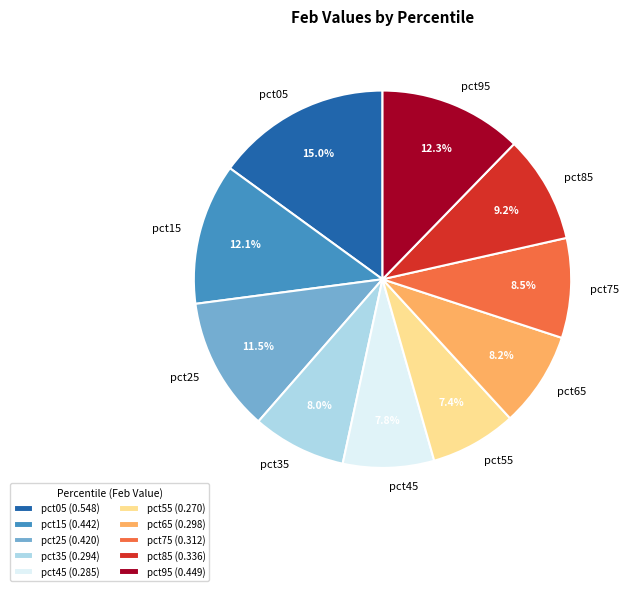

The pct05 slice represents 15% of the pie. True or false?

True